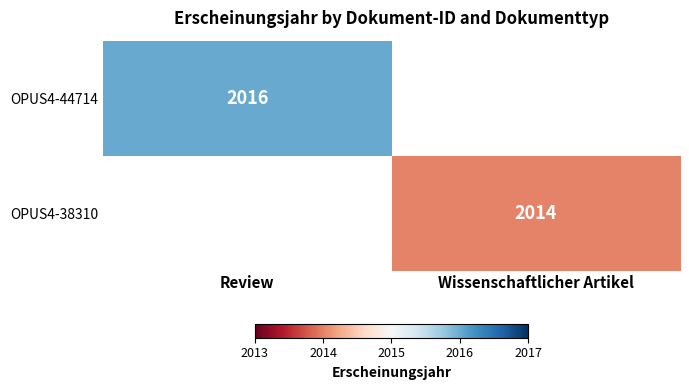

Is it true that OPUS4-38310 equals 625 at Wissenschaftlicher Artikel?

False